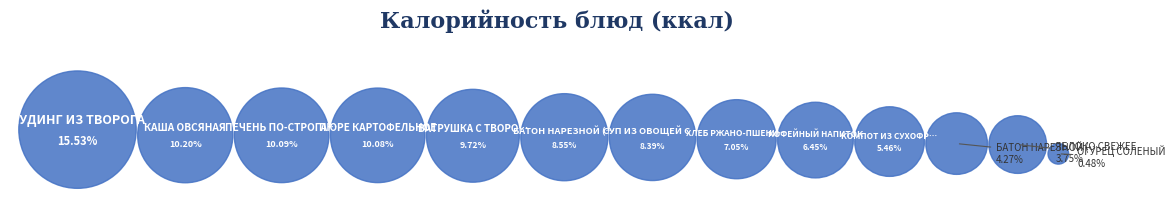

To the nearest percent, what is the combined percentage of ВАТРУШКА С ТВОРОГОМ and ПЮРЕ КАРТОФЕЛЬНОЕ?

20%